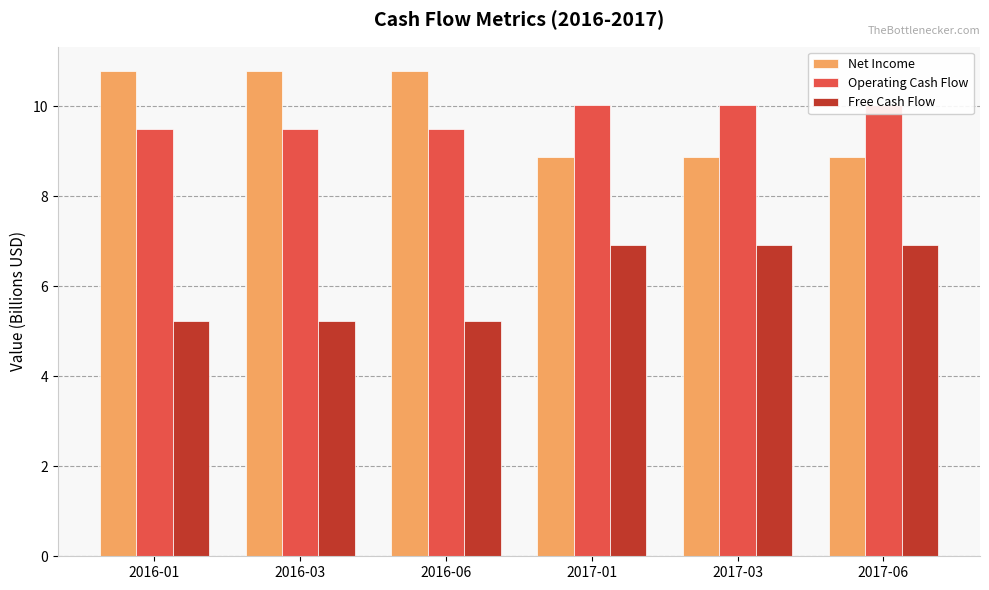

What is the sum of the Operating Cash Flow values at 2017-01 and 2016-03?

19.5